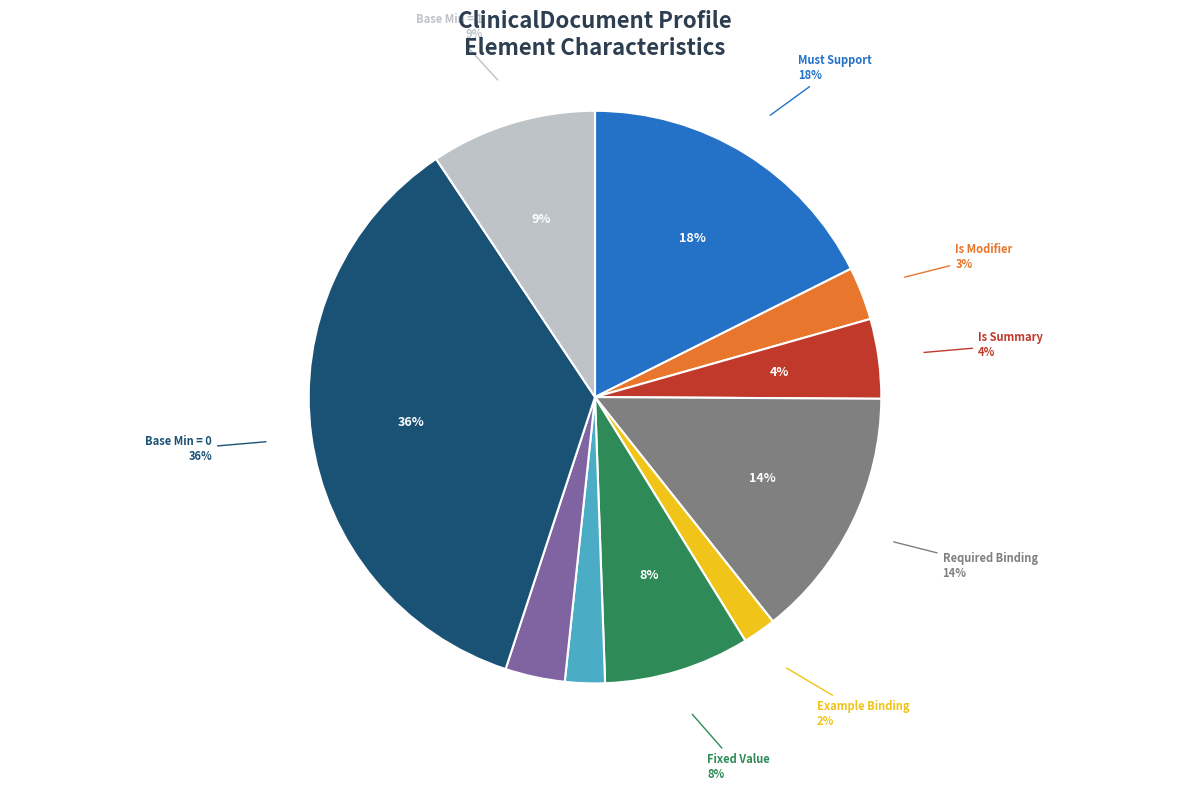

True or false: fixed value accounts for 1% of the total.

False